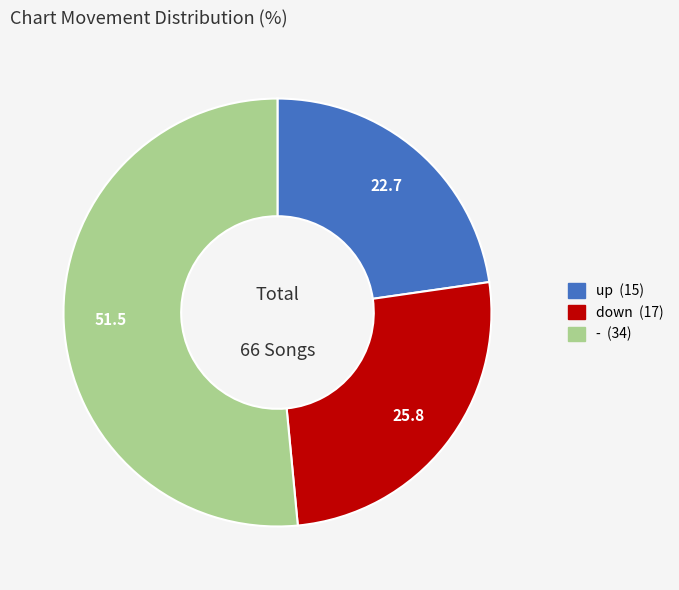

Which has a higher value, down or up?

down